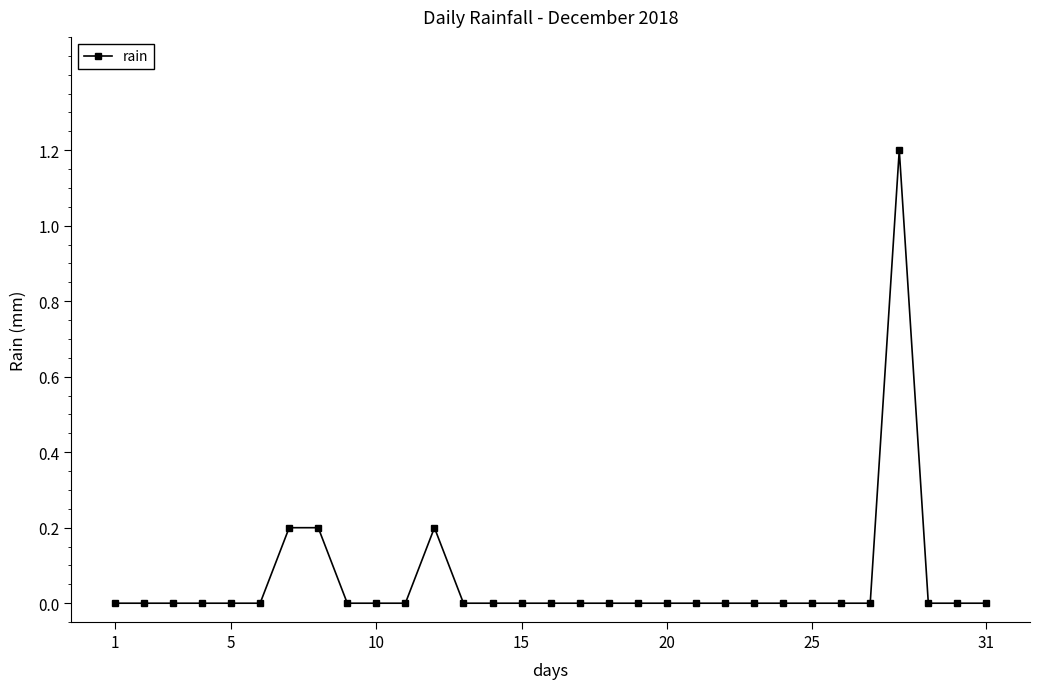

Is it true that the value at 15 is 0.6?

False